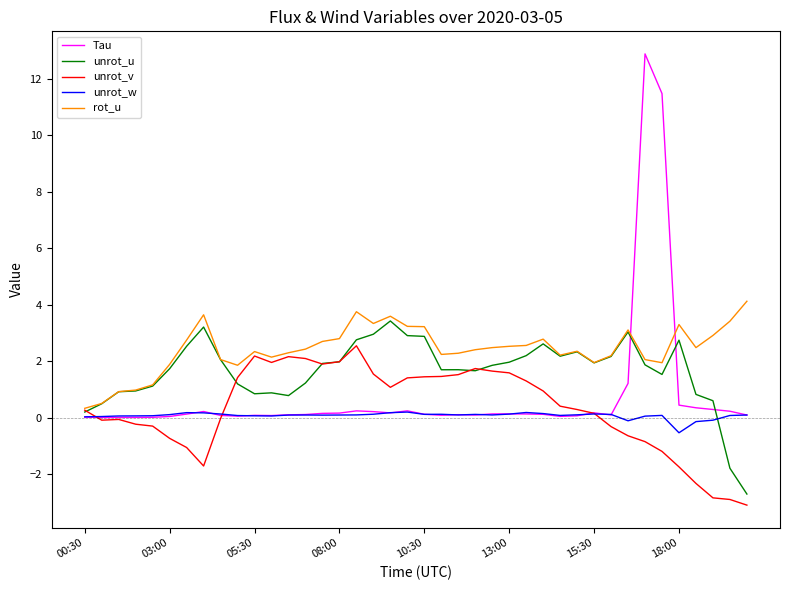

Which series has the largest total across all categories?

rot_u